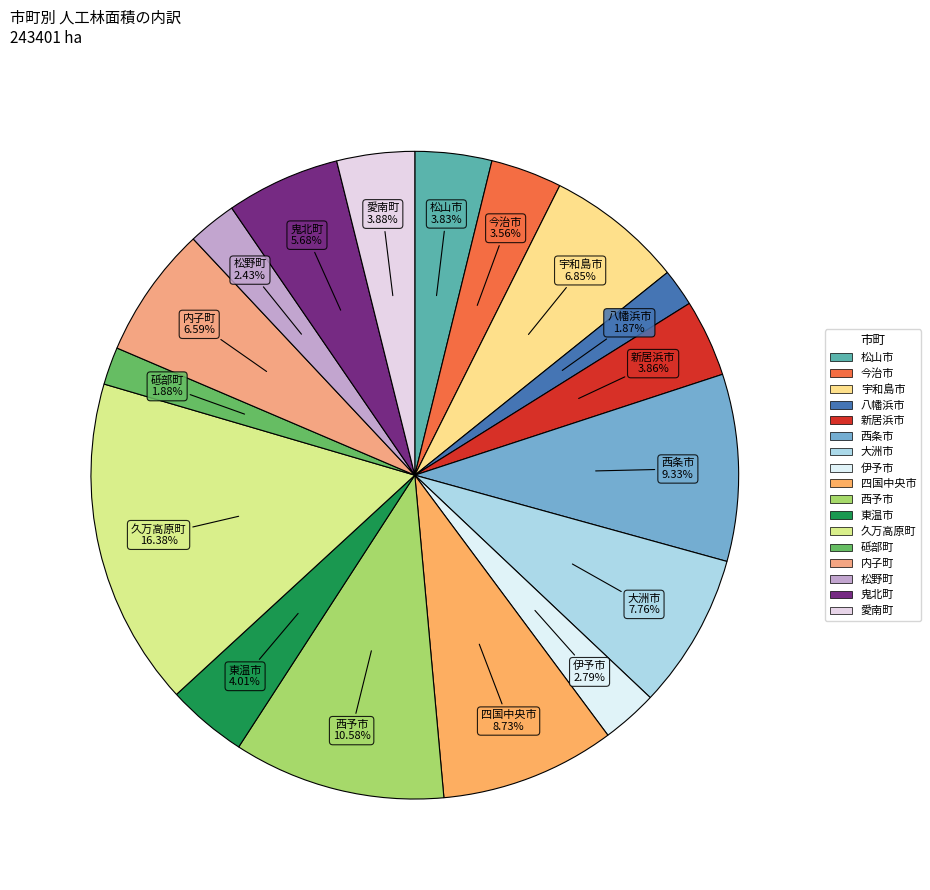

Is it true that 松山市 is 10% of the pie?

False